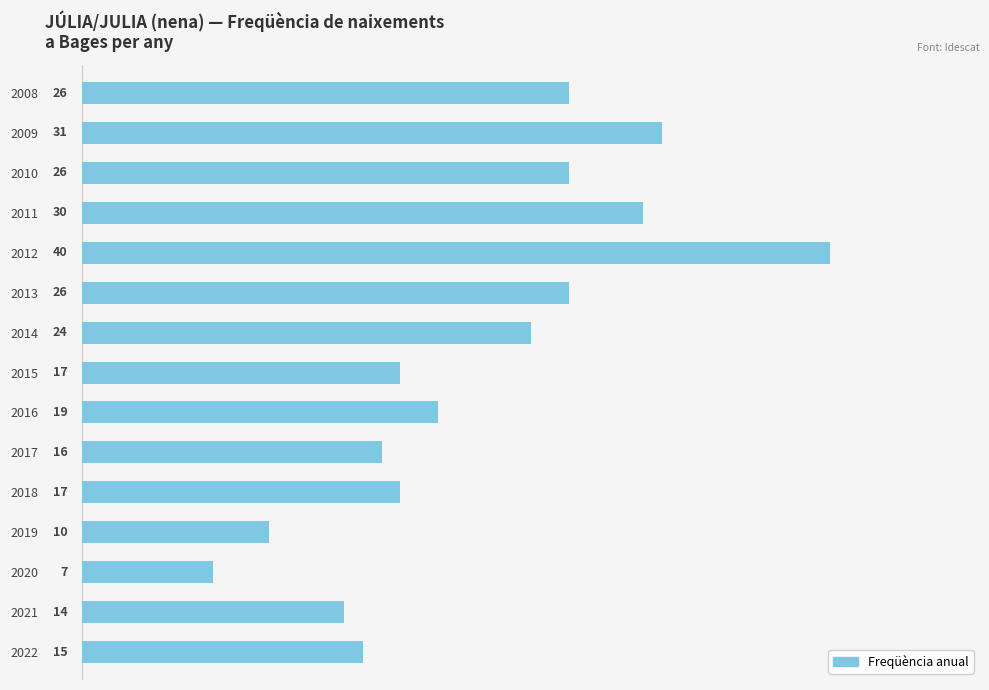

Which has a higher value, 2020 or 2019?

2019